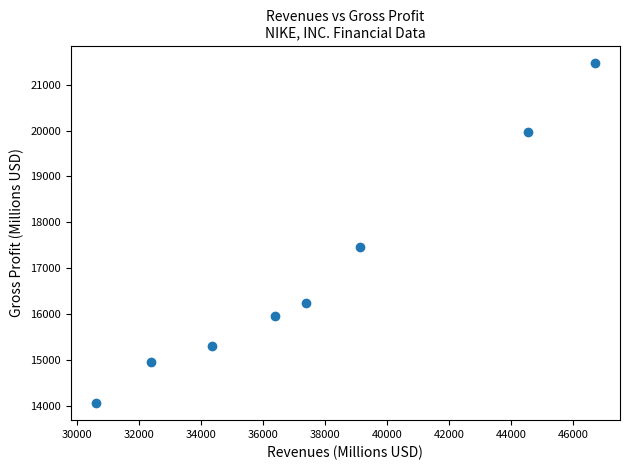

What is the average Y value?

16933